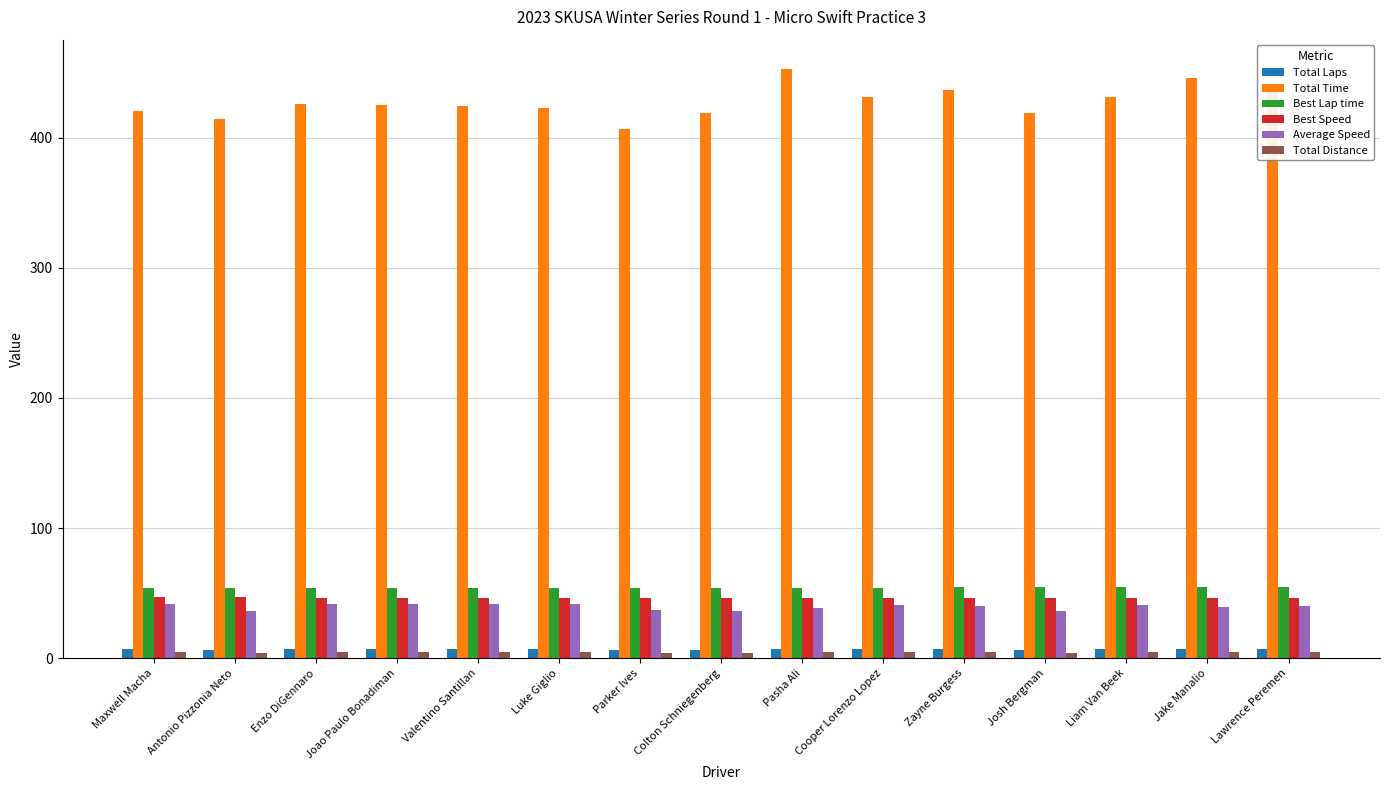

What is the difference between the Best Lap time values at Parker Ives and Josh Bergman?

0.3